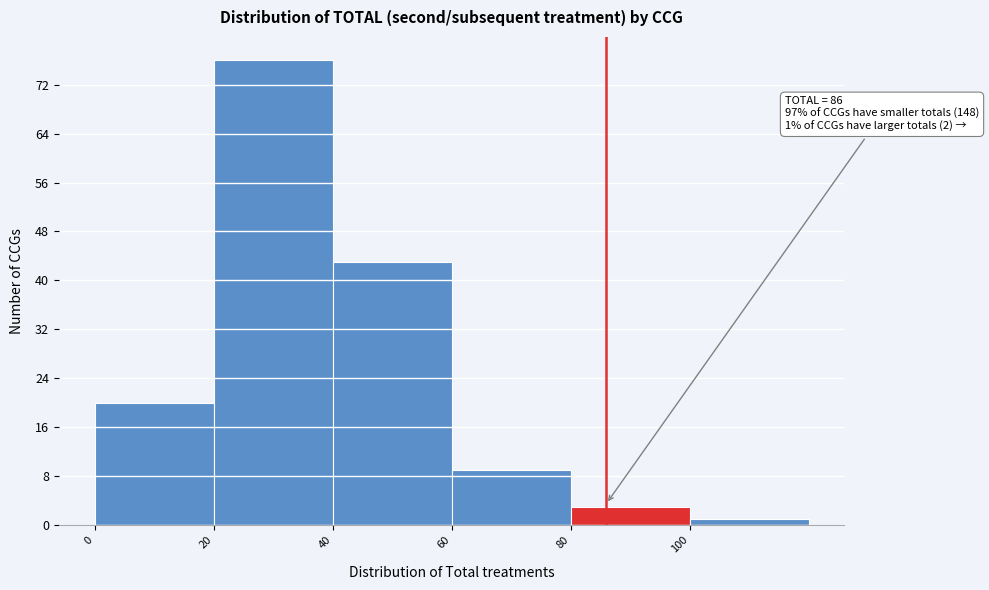

Over which range of the x-axis is the bar tallest?

20 to 40